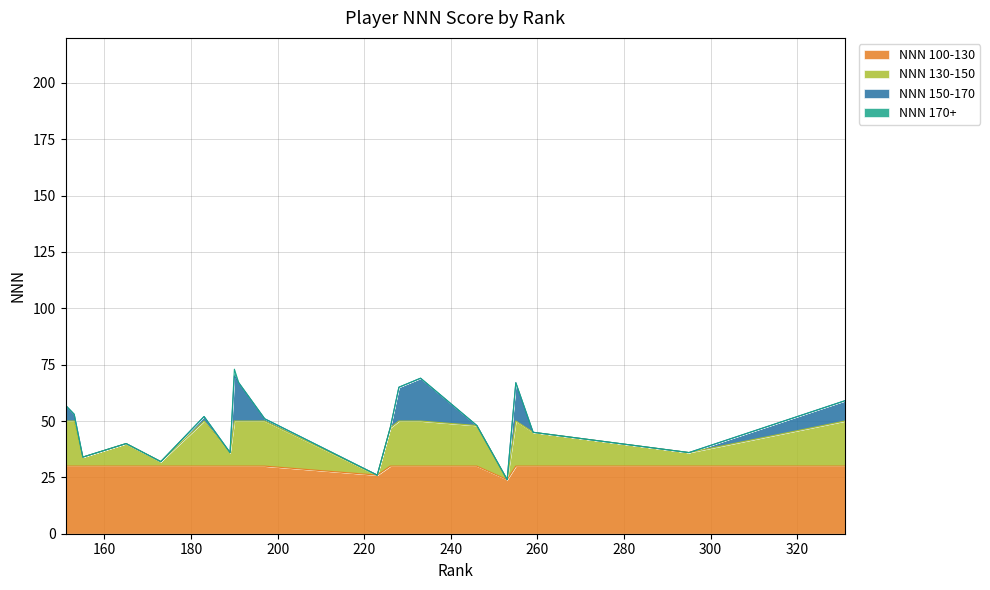

How many lines are shown in the chart?

4